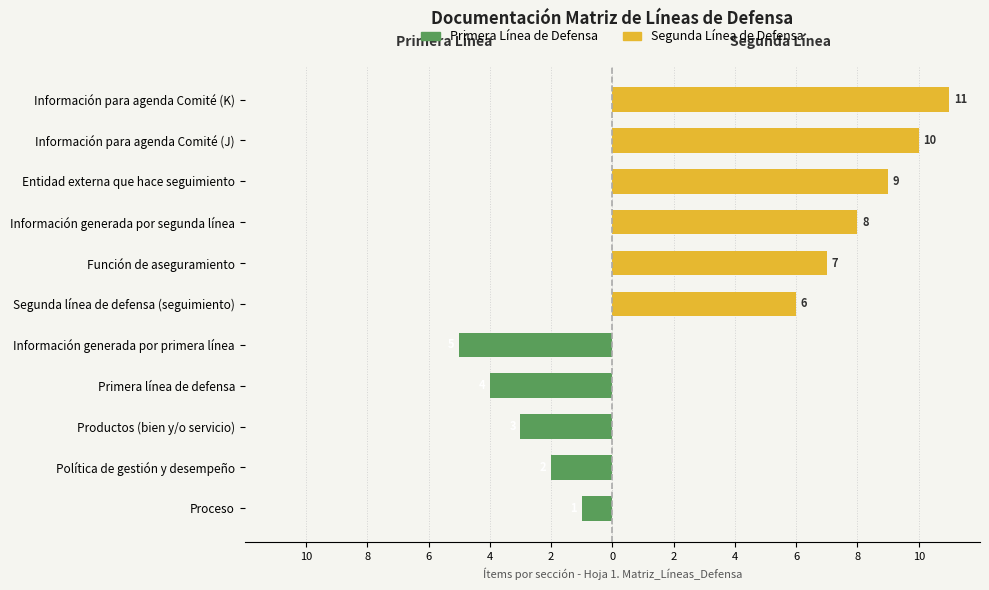

The Primera Línea de Defensa series shows 0 at Segunda línea de defensa (seguimiento). True or false?

True